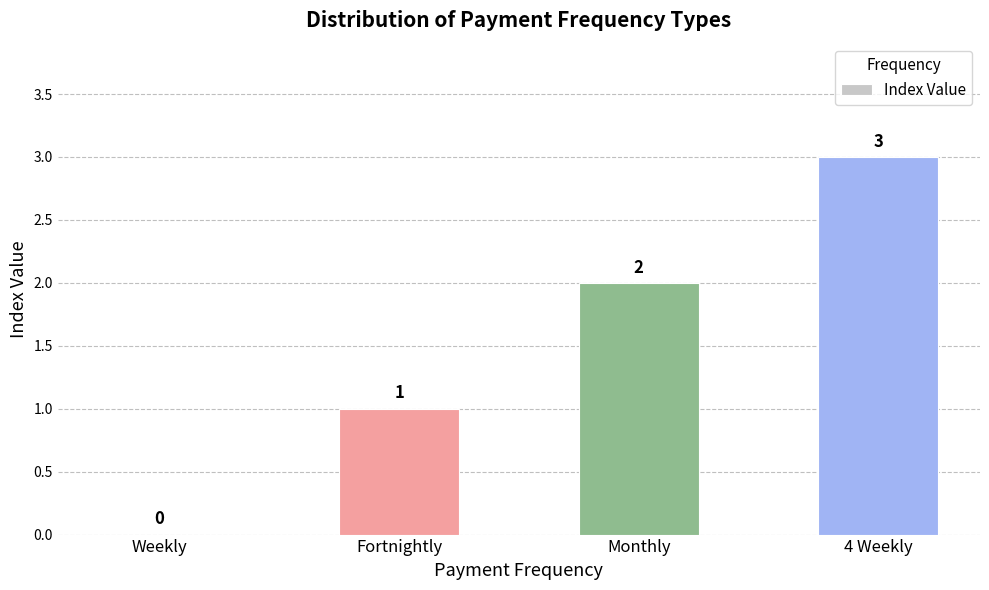

Which has a higher value, Weekly or Fortnightly?

Fortnightly